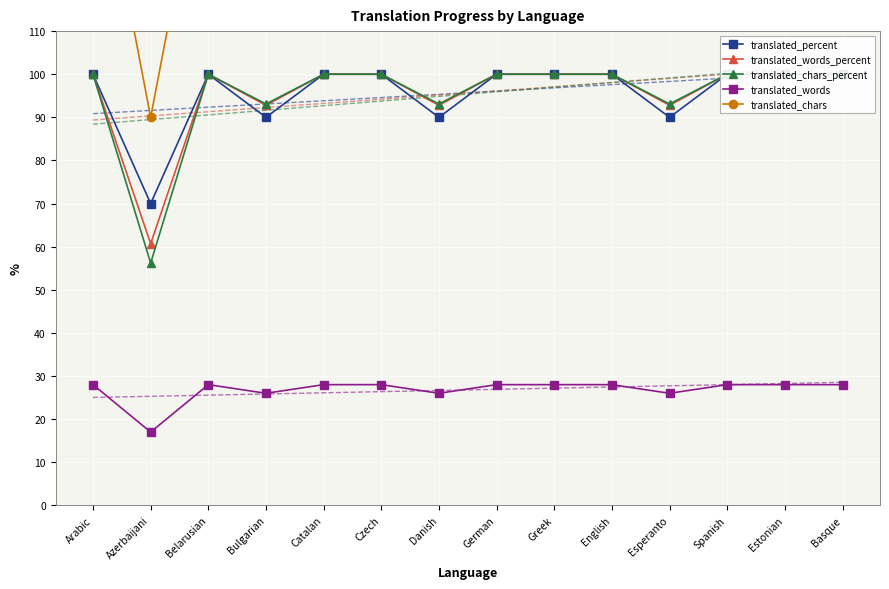

Reading left to right, transcribe all the data shown in this chart.

translated_percent: Arabic=100.0	Azerbaijani=70.0	Belarusian=100.0	Bulgarian=90.0	Catalan=100.0	Czech=100.0	Danish=90.0	German=100.0	Greek=100.0	English=100.0	Esperanto=90.0	Spanish=100.0	Estonian=100.0	Basque=100.0
translated_words_percent: Arabic=100.0	Azerbaijani=60.7	Belarusian=100.0	Bulgarian=92.8	Catalan=100.0	Czech=100.0	Danish=92.8	German=100.0	Greek=100.0	English=100.0	Esperanto=92.8	Spanish=100.0	Estonian=100.0	Basque=100.0
translated_chars_percent: Arabic=100.0	Azerbaijani=56.2	Belarusian=100.0	Bulgarian=93.1	Catalan=100.0	Czech=100.0	Danish=93.1	German=100.0	Greek=100.0	English=100.0	Esperanto=93.1	Spanish=100.0	Estonian=100.0	Basque=100.0
translated_words: Arabic=28.0	Azerbaijani=17.0	Belarusian=28.0	Bulgarian=26.0	Catalan=28.0	Czech=28.0	Danish=26.0	German=28.0	Greek=28.0	English=28.0	Esperanto=26.0	Spanish=28.0	Estonian=28.0	Basque=28.0
translated_chars: Arabic=160.0	Azerbaijani=90.0	Belarusian=160.0	Bulgarian=149.0	Catalan=160.0	Czech=160.0	Danish=149.0	German=160.0	Greek=160.0	English=160.0	Esperanto=149.0	Spanish=160.0	Estonian=160.0	Basque=160.0